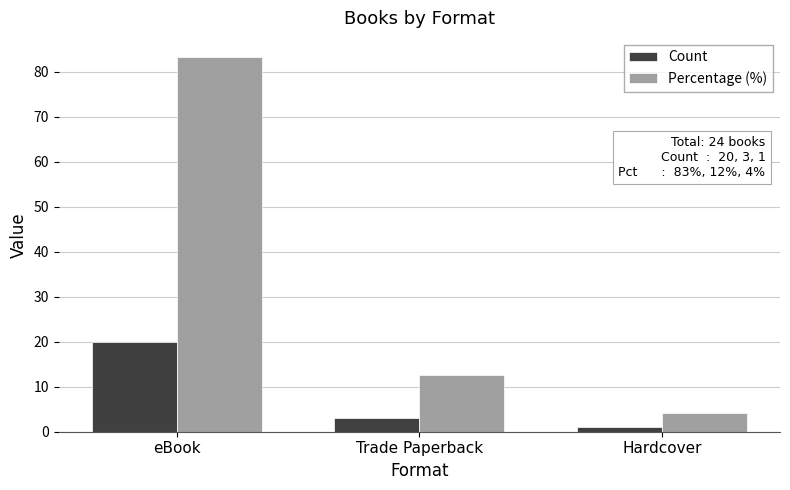

Is the value of Count at eBook greater than the value of Percentage (%) at Hardcover?

Yes